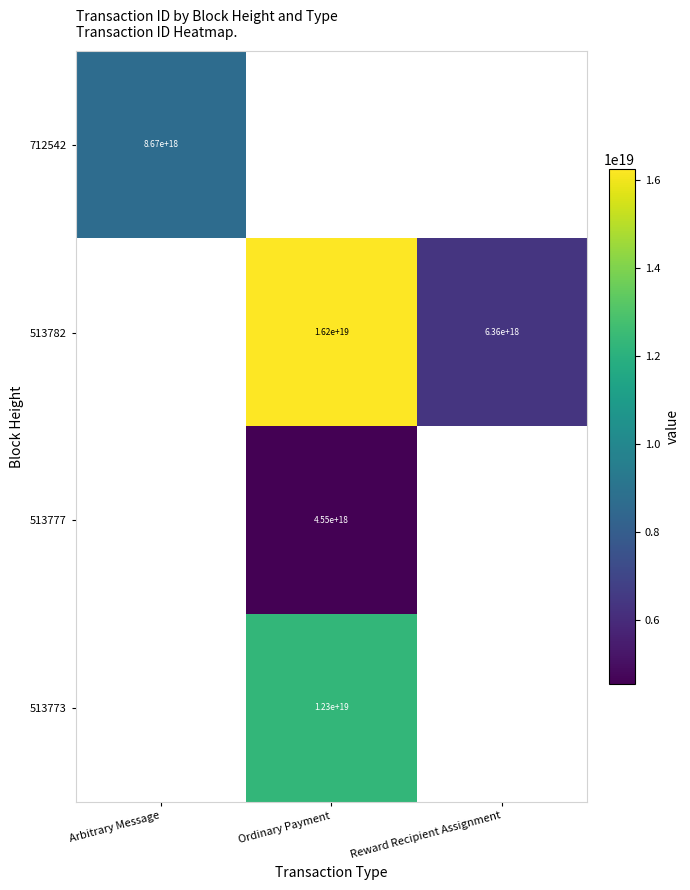

True or false: 513777 has a value of 4550000000000000000 at Ordinary Payment.

True